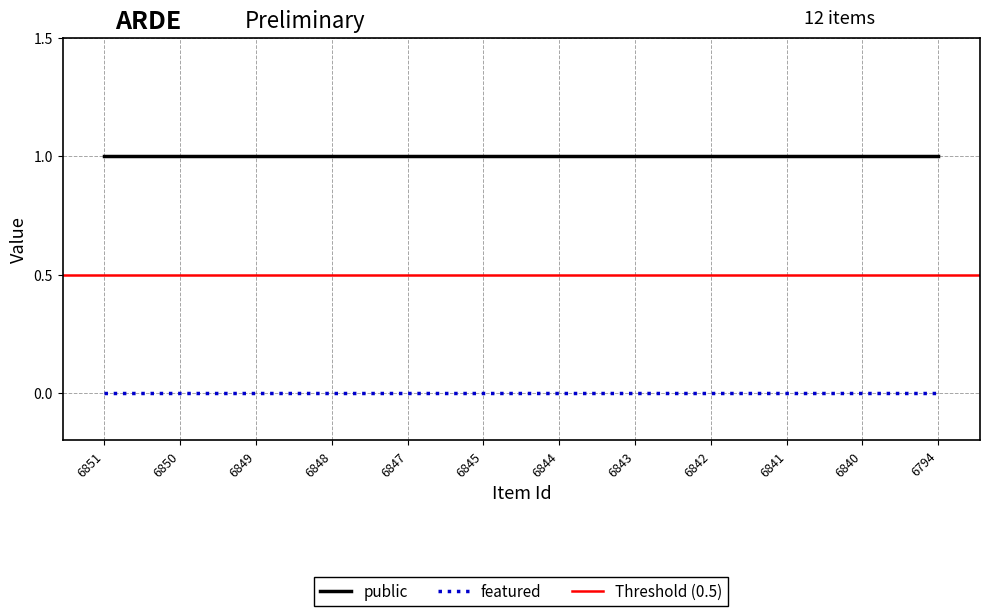

Between 6851 and 6849, which series saw the biggest shift?

public